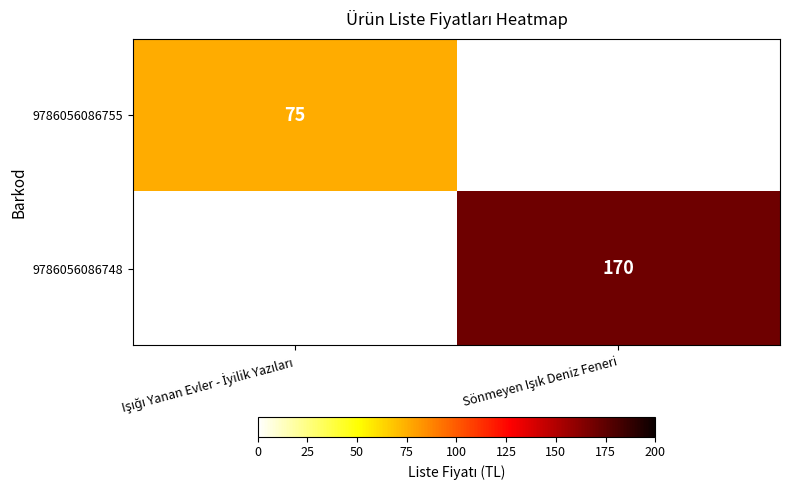

Rank the series at Işığı Yanan Evler - İyilik Yazıları from highest to lowest value.

9786056086755, 9786056086748